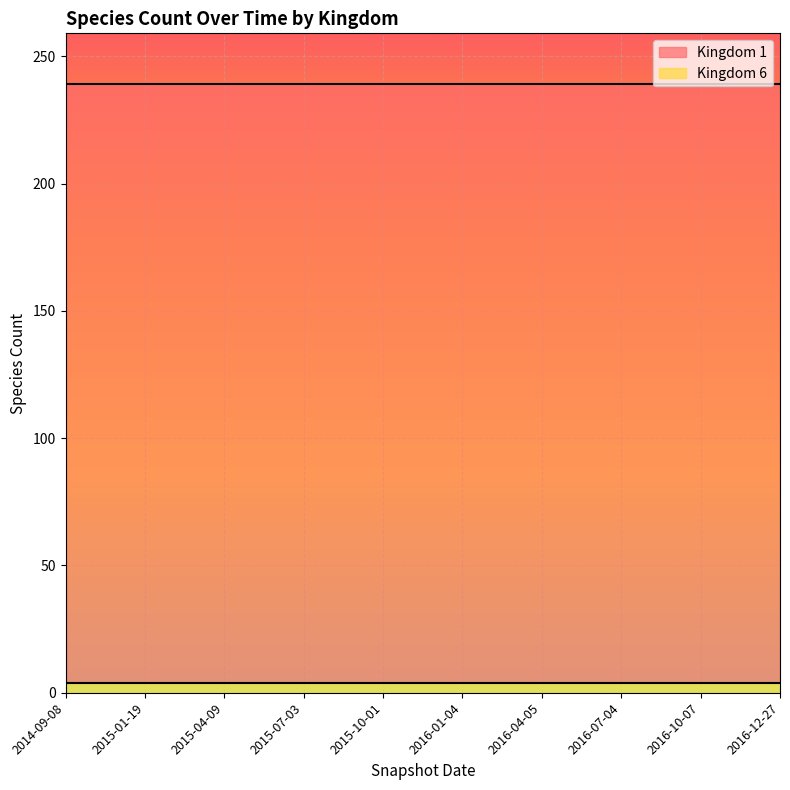

What is the sum of the Kingdom 6 values at 2016-12-27 and 2015-04-09?

8